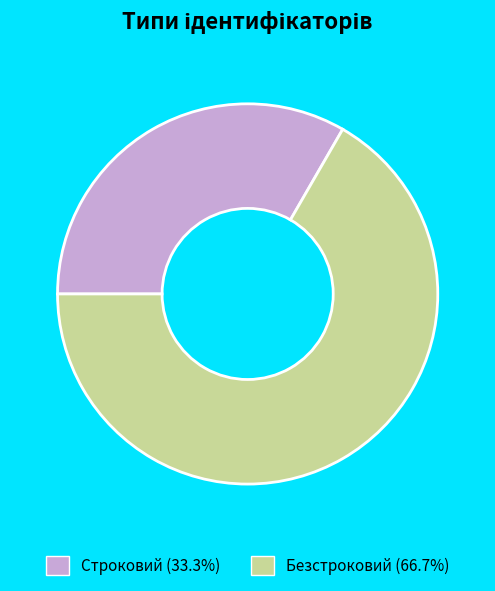

Between Строковий and Безстроковий, which is larger?

Безстроковий